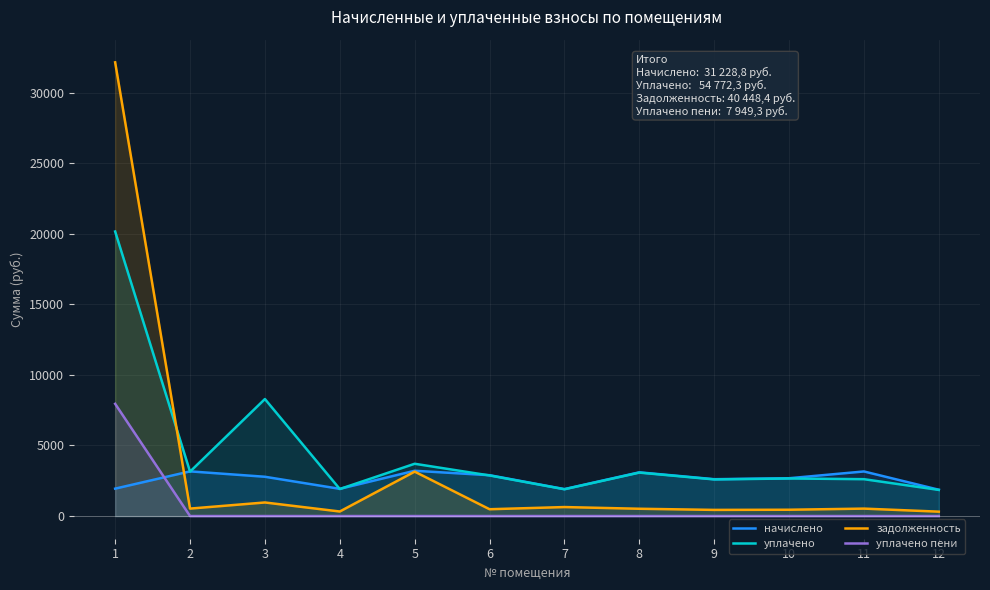

What is the difference between the second highest and minimum values in the уплачено series?

6437.7